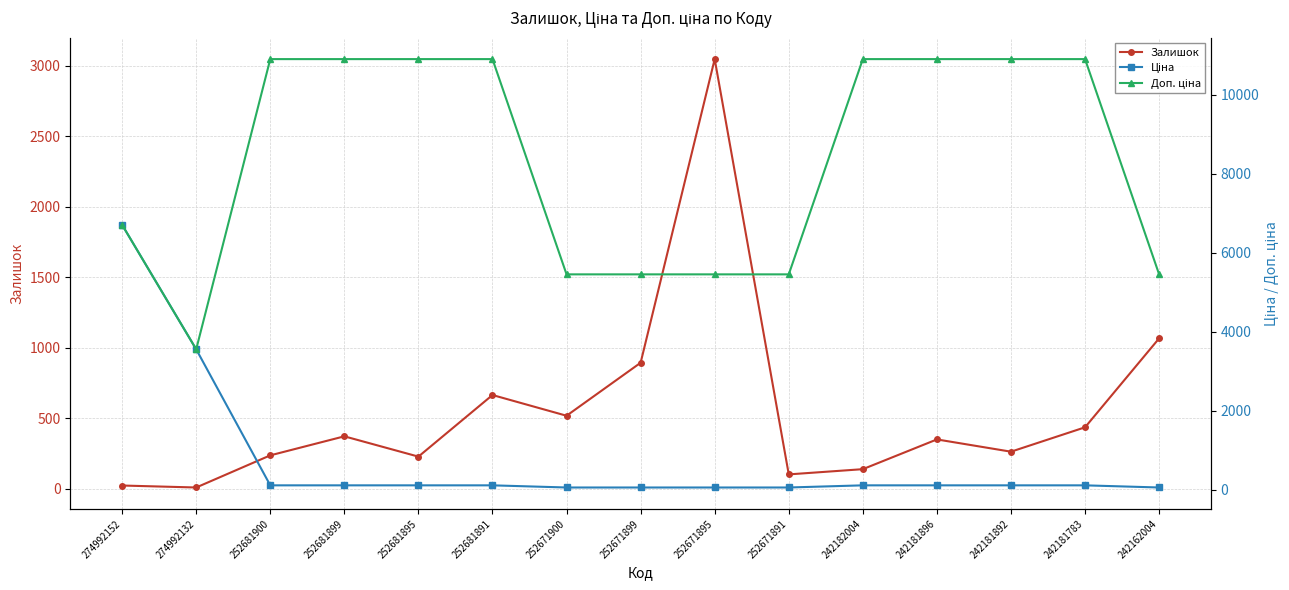

What is the maximum value shown in the chart?

10903.0